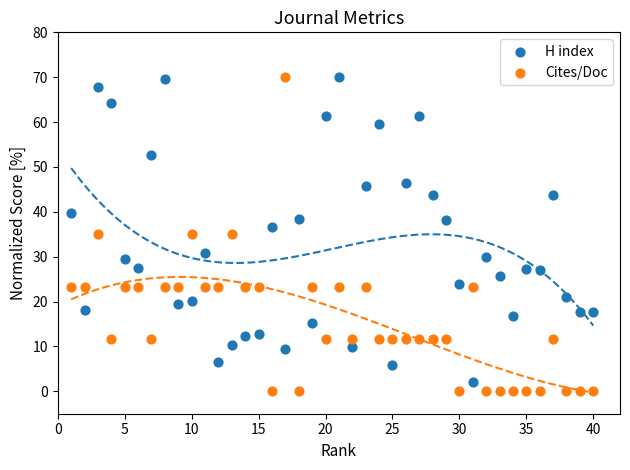

Which series has the largest Y range (max minus min)?

Cites/Doc